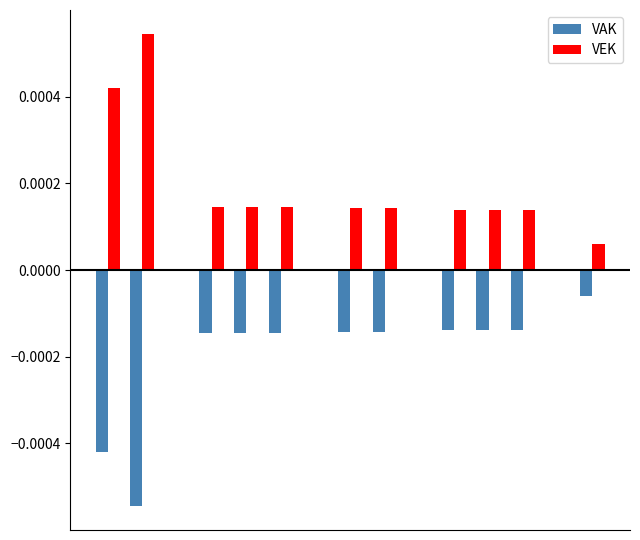

Count the VEK values in the range 0 to 1.

15